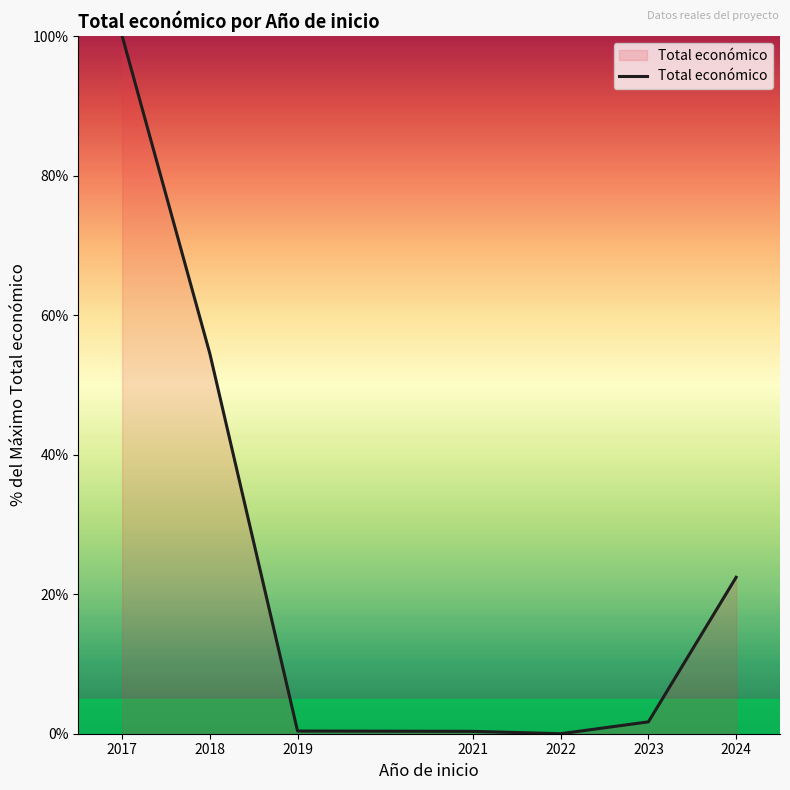

The value at 2018 is 75.3. True or false?

False